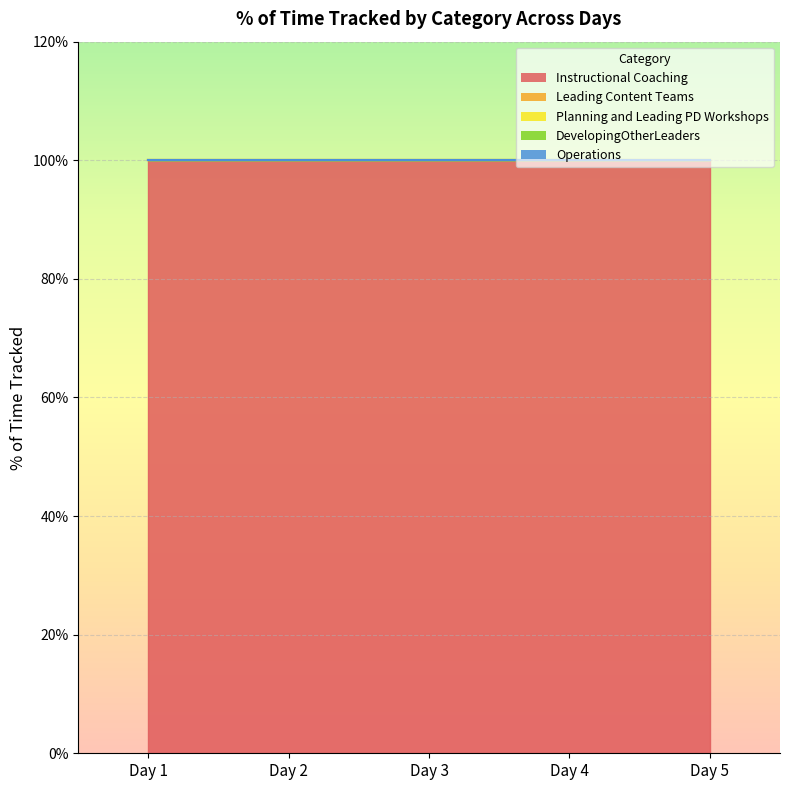

Reading right to left, what are all the values shown in this chart?

Instructional Coaching: Day 5=1	Day 4=1	Day 3=1	Day 2=1	Day 1=1
Leading Content Teams: Day 5=0	Day 4=0	Day 3=0	Day 2=0	Day 1=0
Planning and Leading PD Workshops: Day 5=0	Day 4=0	Day 3=0	Day 2=0	Day 1=0
DevelopingOtherLeaders: Day 5=0	Day 4=0	Day 3=0	Day 2=0	Day 1=0
Operations: Day 5=0	Day 4=0	Day 3=0	Day 2=0	Day 1=0